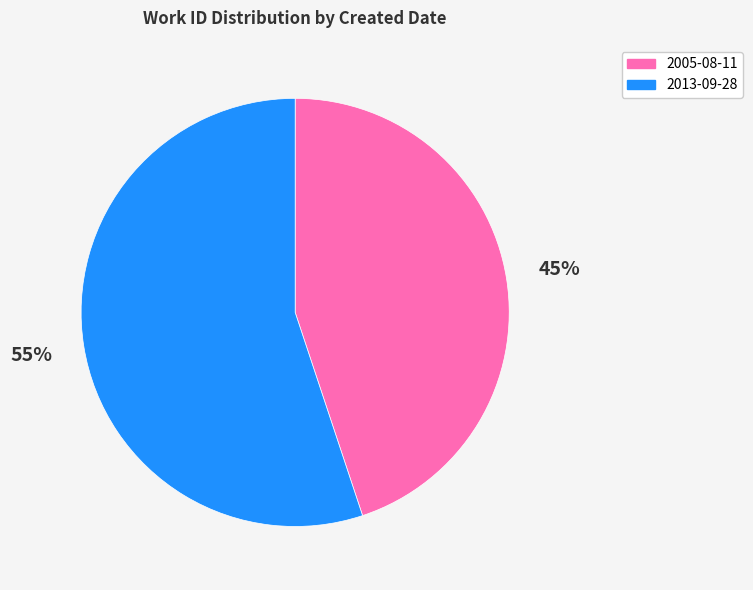

To the nearest percent, what is the combined percentage of 2013-09-28 and 2005-08-11?

100%